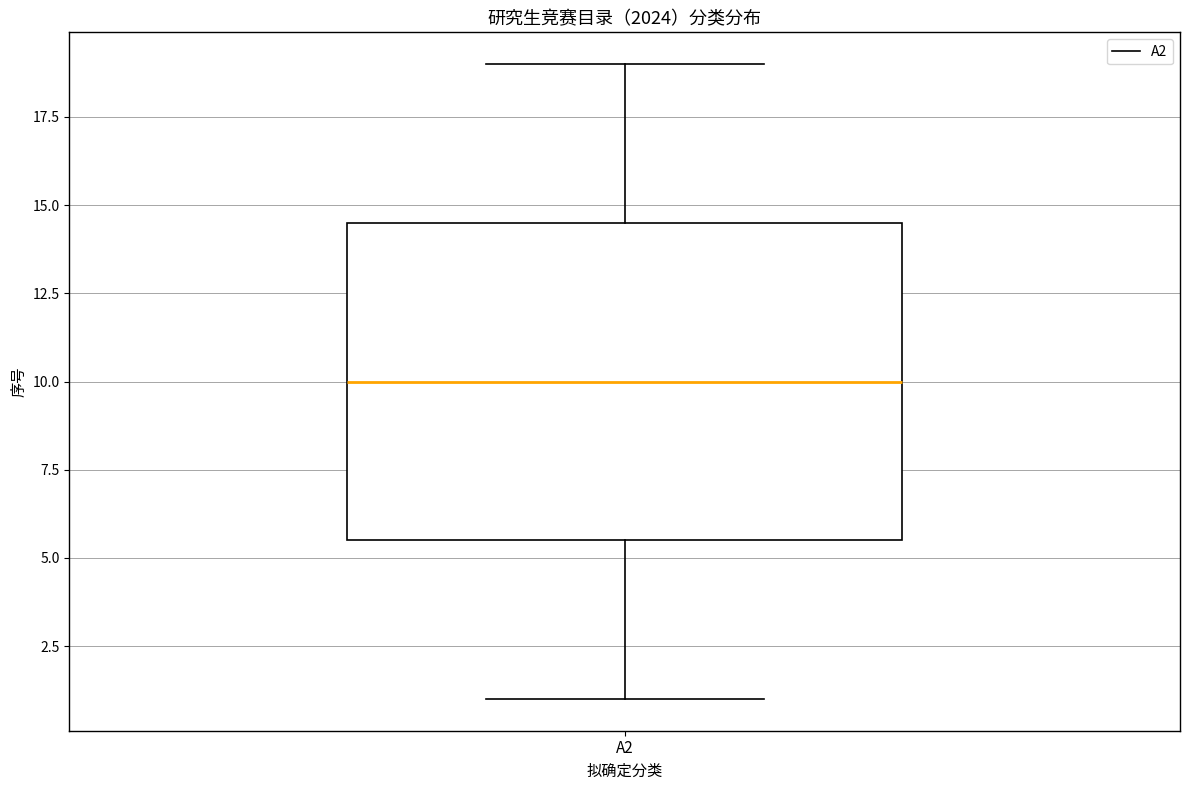

Where is the upper edge of the box for A2 on the y-axis? The values are not printed on the chart, so give them approximately, as read against the axis.

14.5